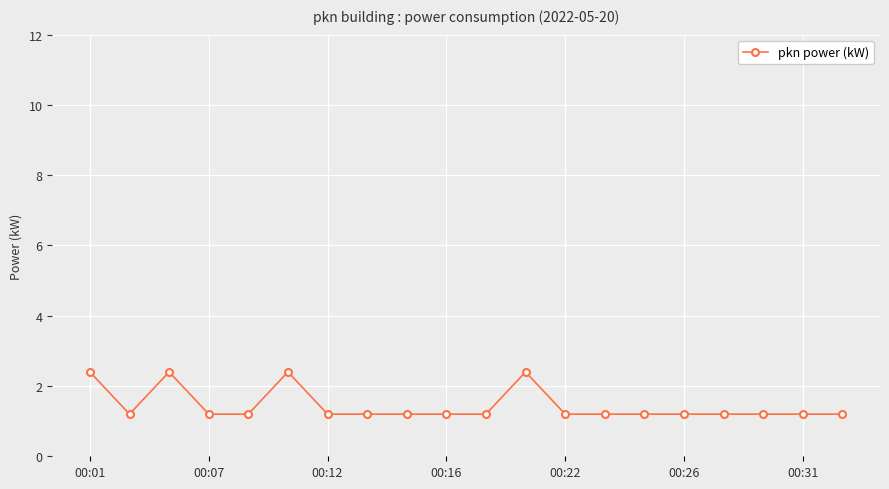

What is the difference between the second highest and minimum values?

1.2